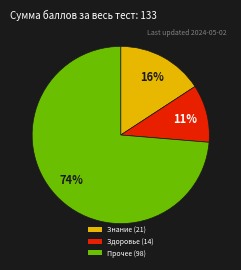

To the nearest percent, what percentage of the pie is Здоровье (14)?

11%